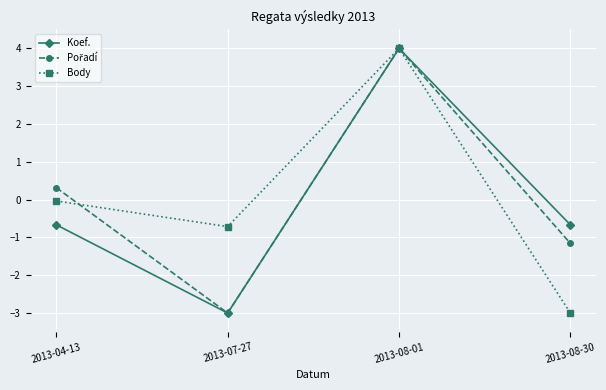

In Body, how many points are lower than both neighbors (excluding endpoints)?

1